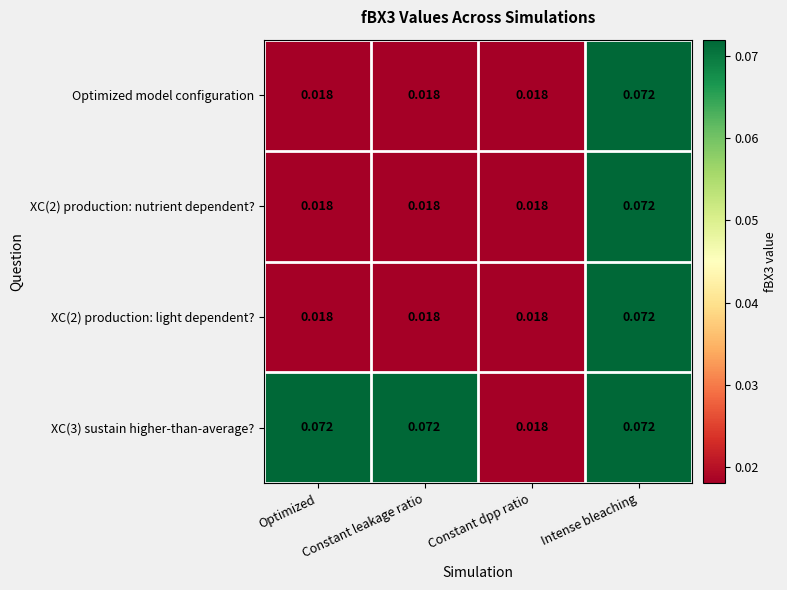

Which category has the highest value in the XC(2) production: nutrient dependent? series?

Intense bleaching